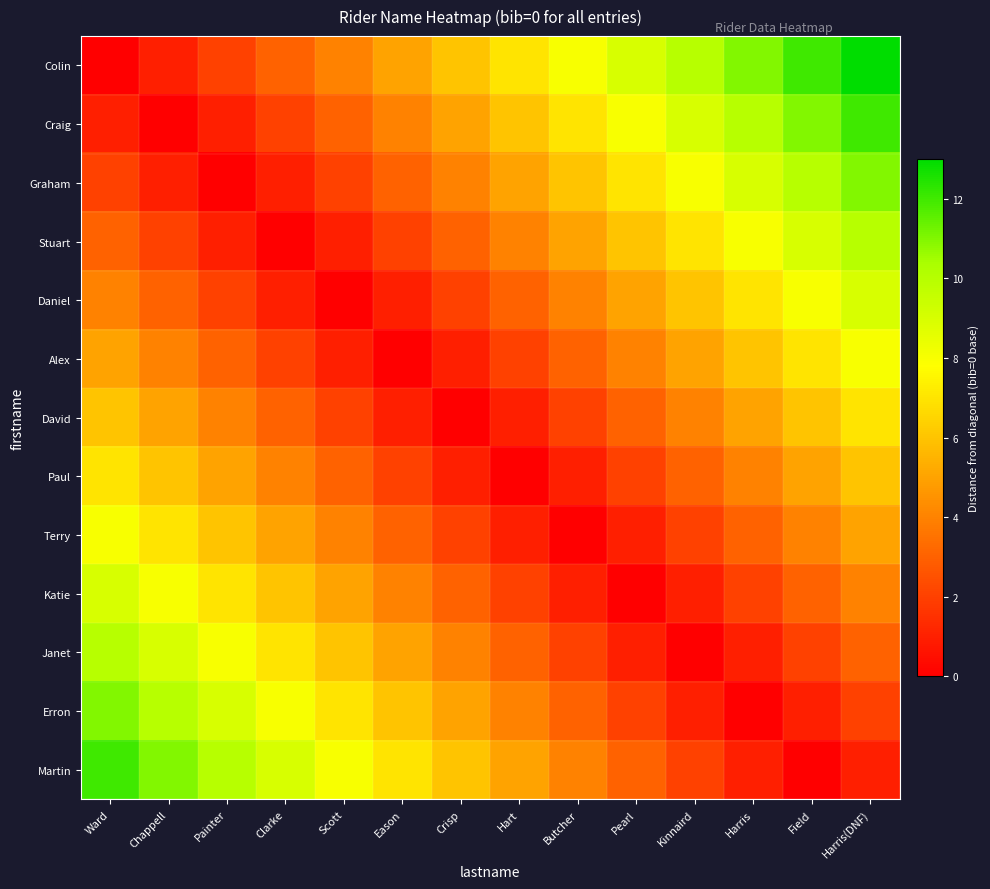

Which has a higher value, Kinnaird or Painter?

Kinnaird